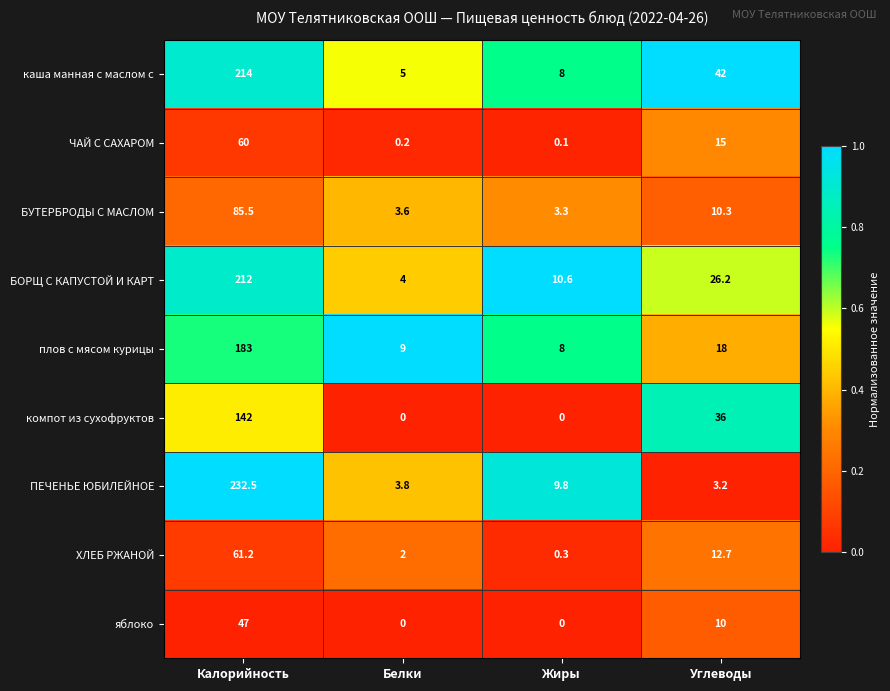

At which label is БОРЩ С КАПУСТОЙ И КАРТ closest to 108?

Углеводы